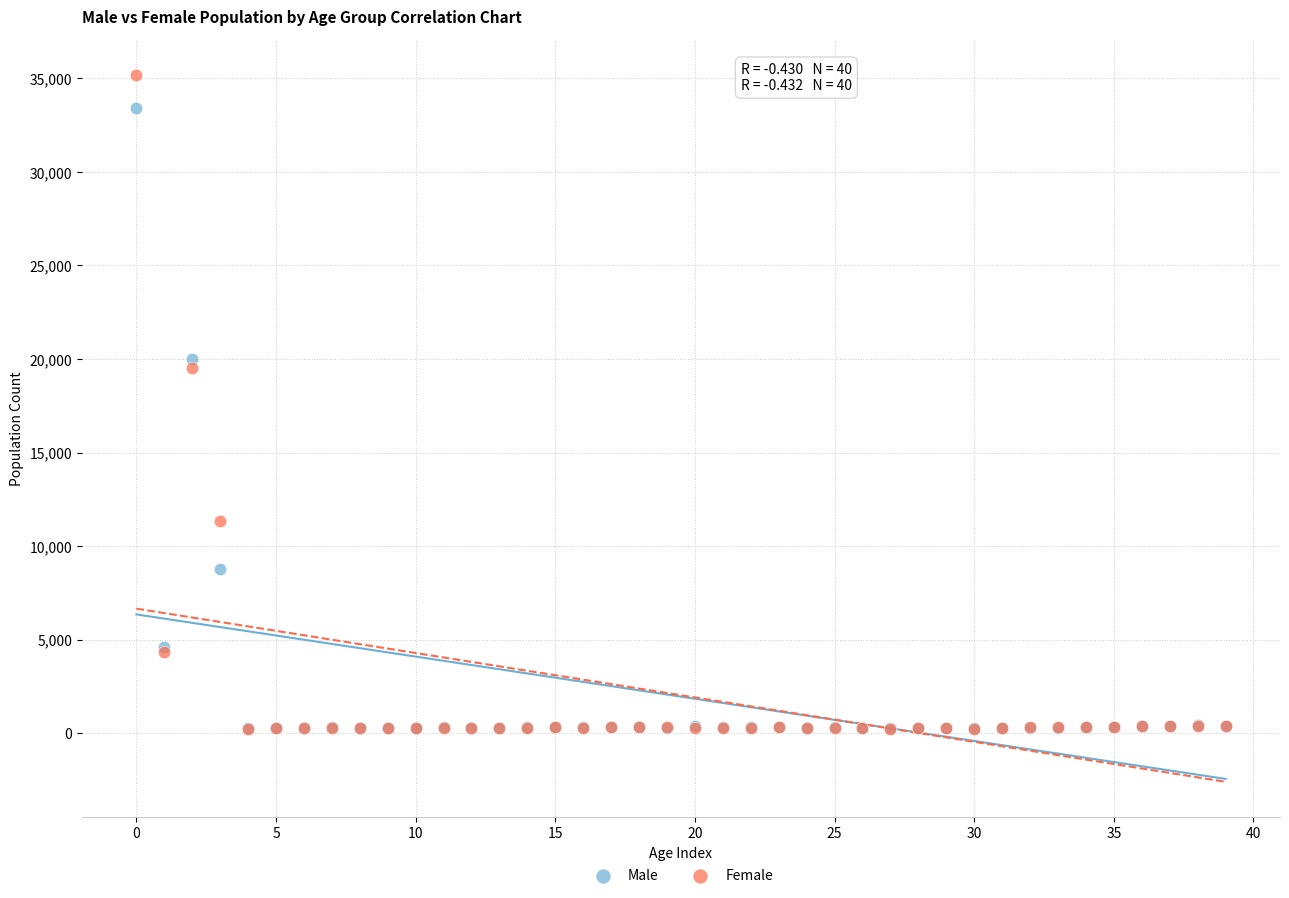

Which series contains the highest Y value?

Female